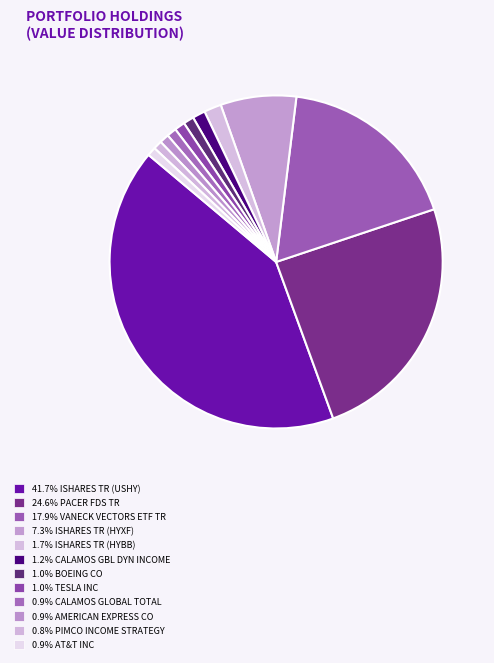

How many slices are in this pie chart?

12